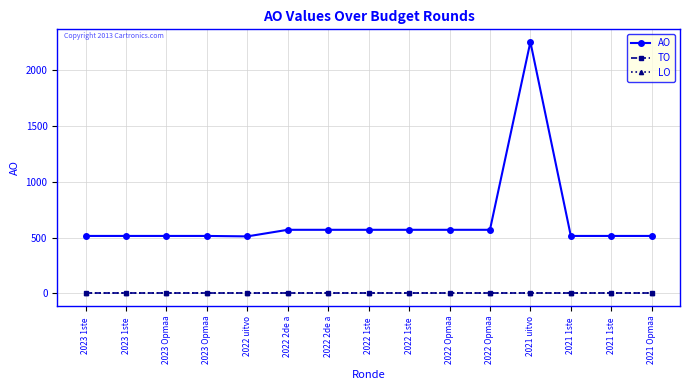

True or false: TO and AO intersect in this chart.

False